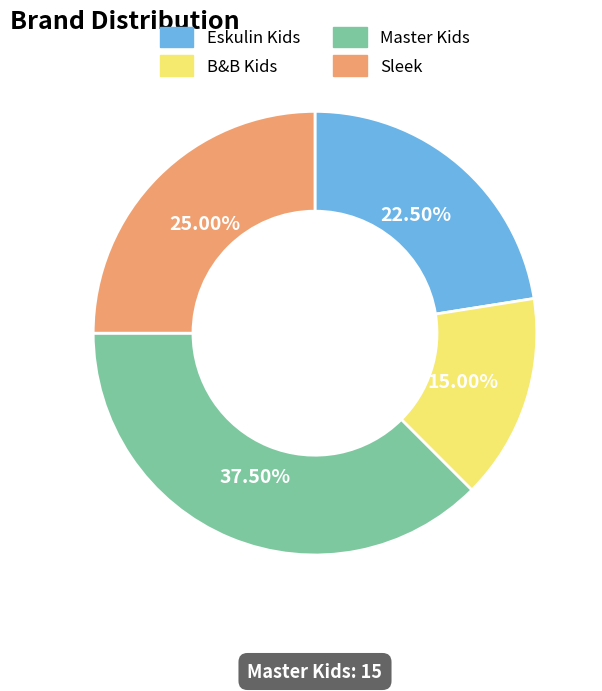

What is the smallest slice in the pie chart?

B&B Kids